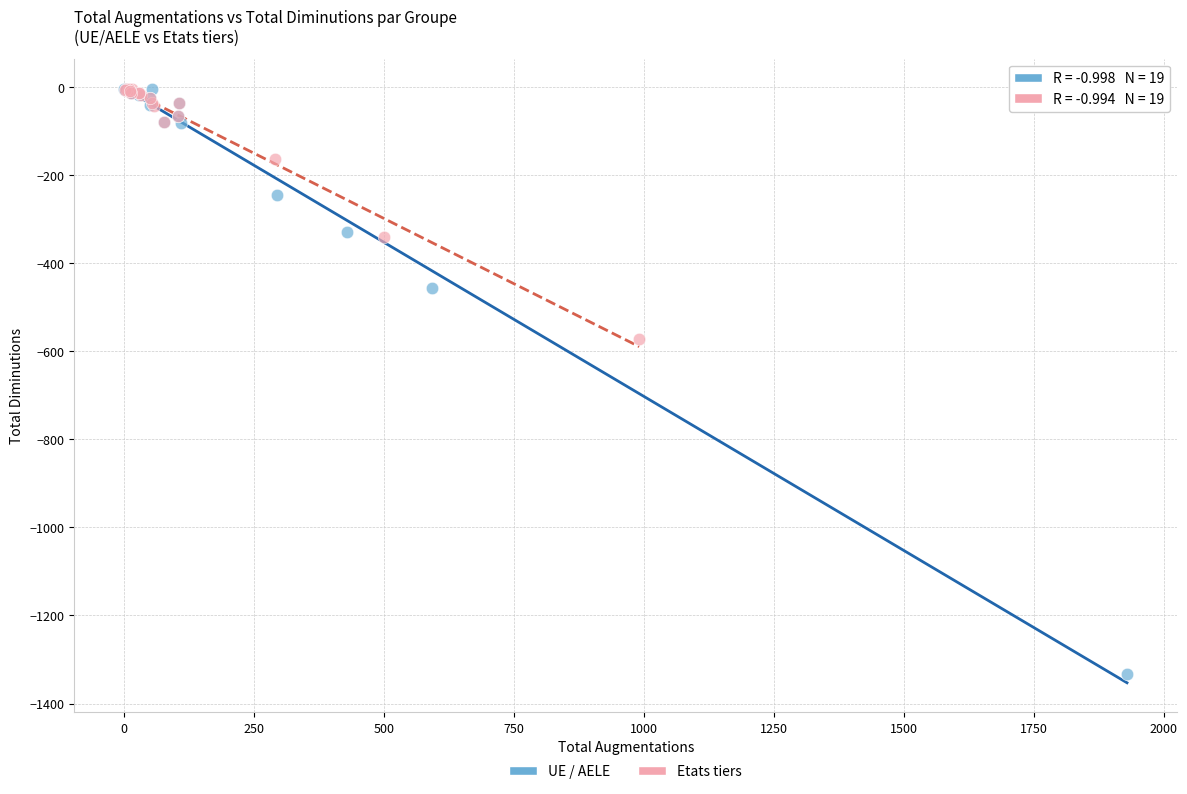

Which series has the widest spread of Y values?

UE / AELE